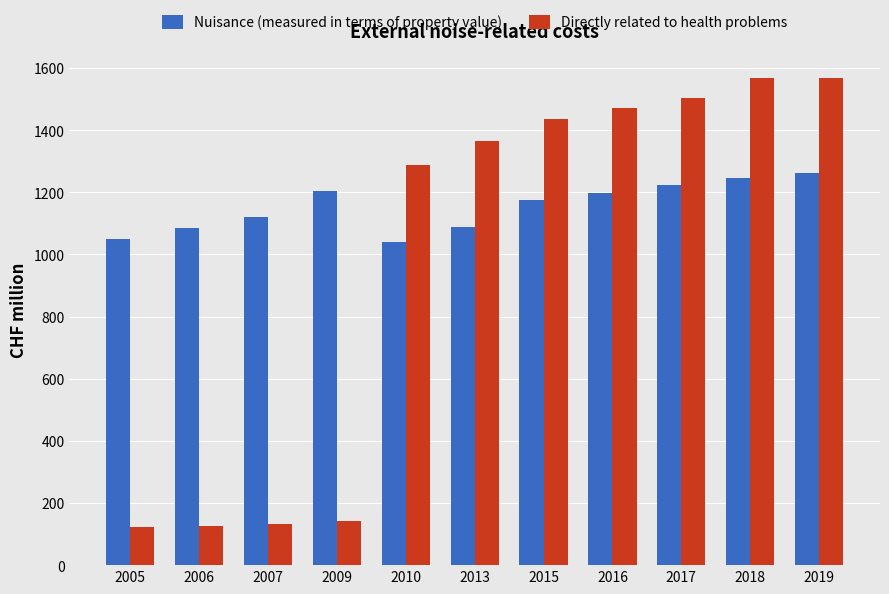

True or false: Nuisance (measured in terms of property value) has a value of 2119 at 2016.

False